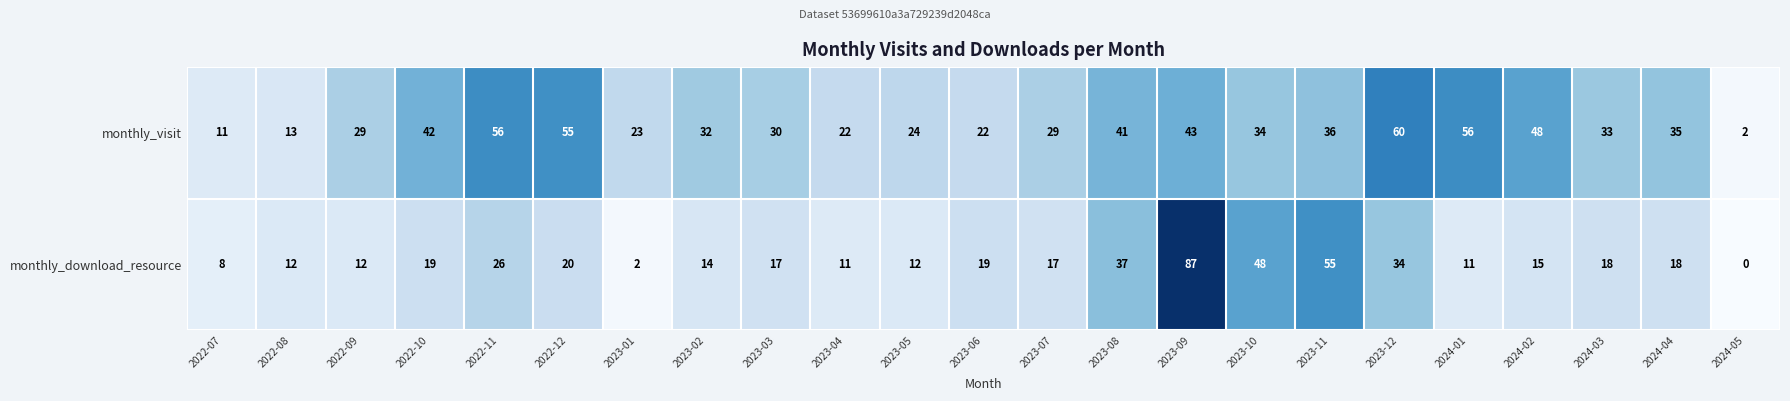

What is the total value across all series at 2022-12?

75